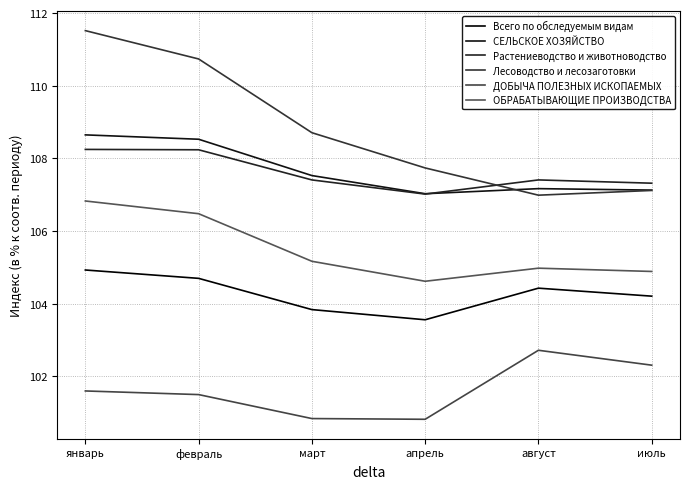

True or false: Растениеводство и животноводство has a value of 107.0 at апрель.

True